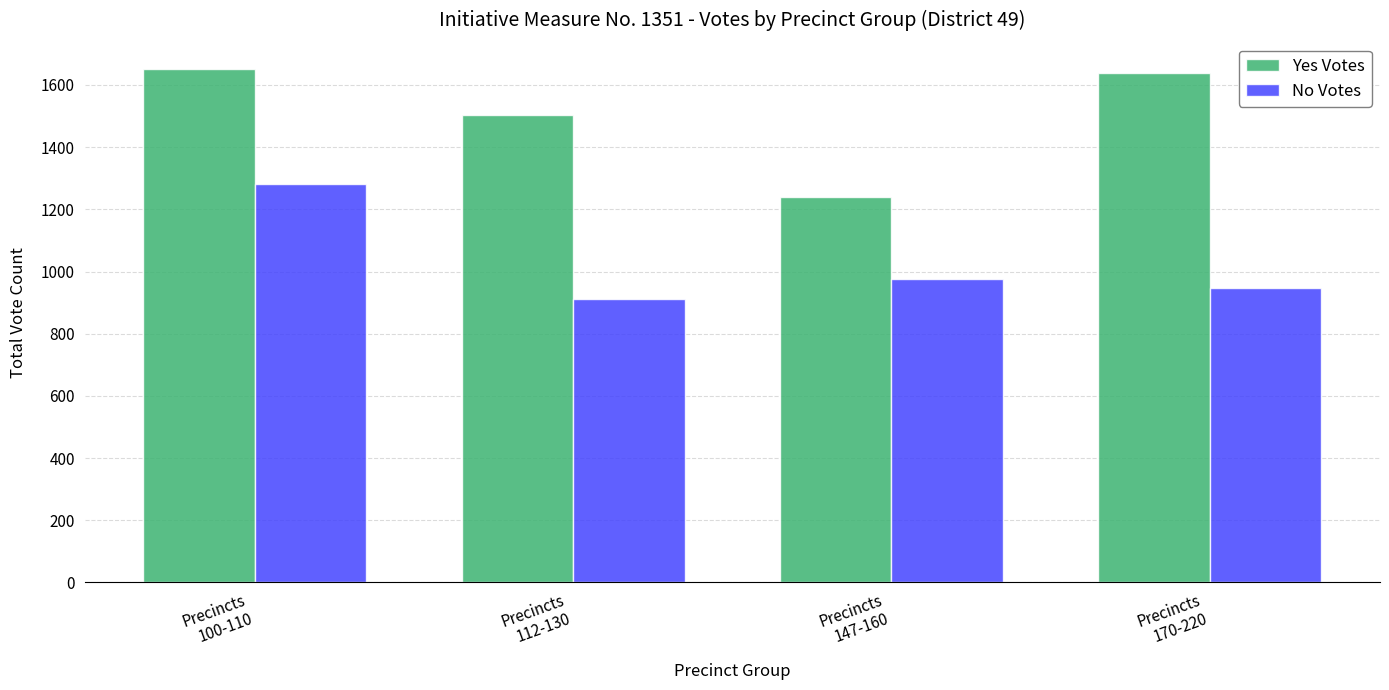

Rank the categories by Yes Votes value from lowest to highest.

Precincts
147-160, Precincts
112-130, Precincts
170-220, Precincts
100-110